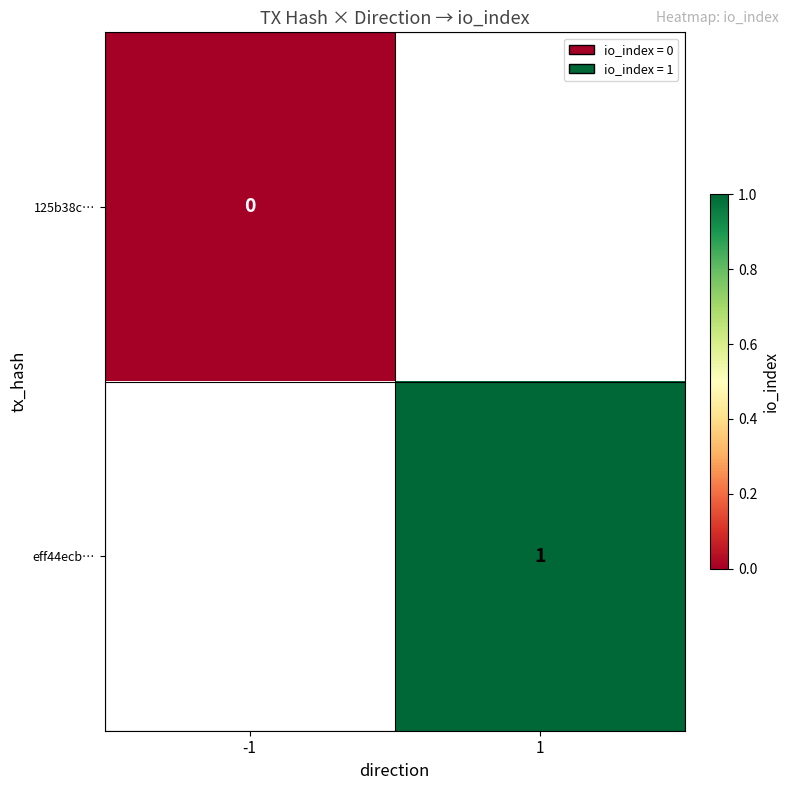

Is the value of eff44ecb… at 1 greater than the value of 125b38c… at -1?

Yes